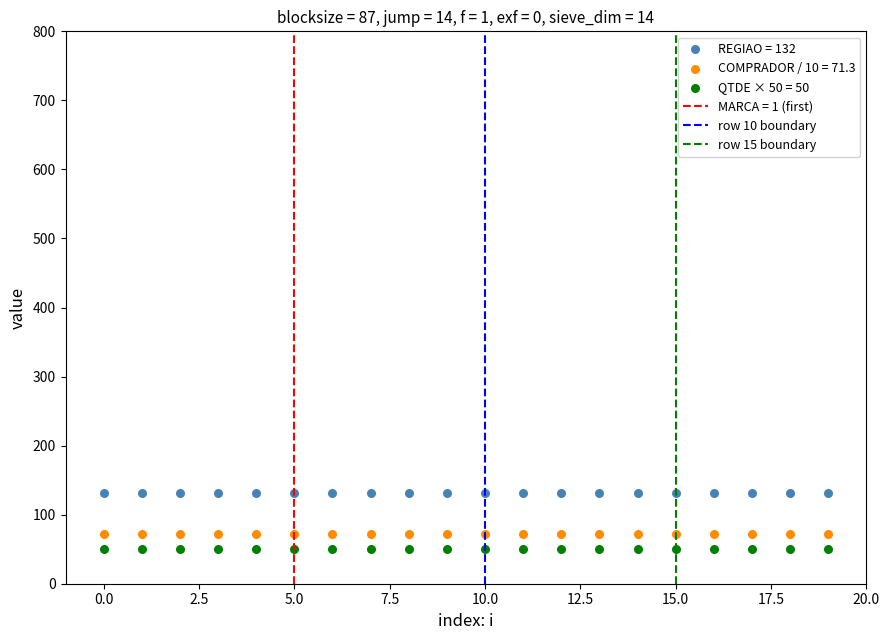

Which series contains the highest Y value?

REGIAO = 132